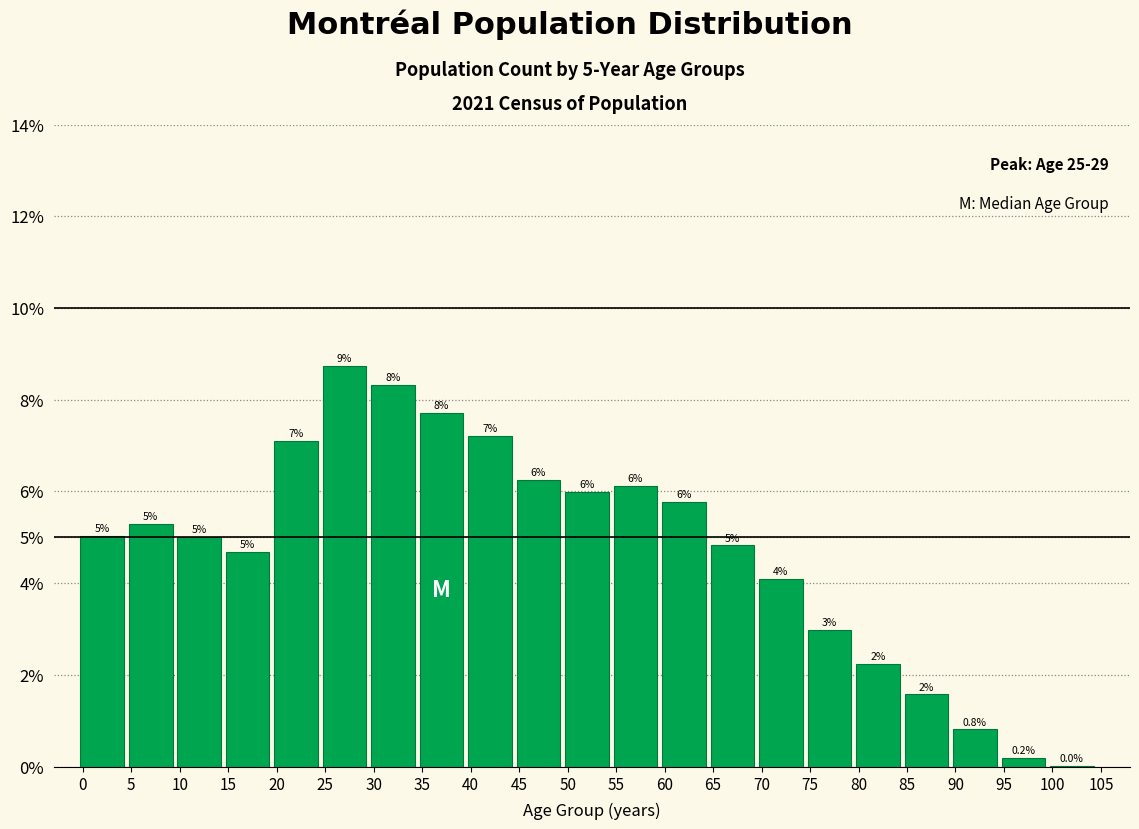

What value does the data have at 0?

5.0